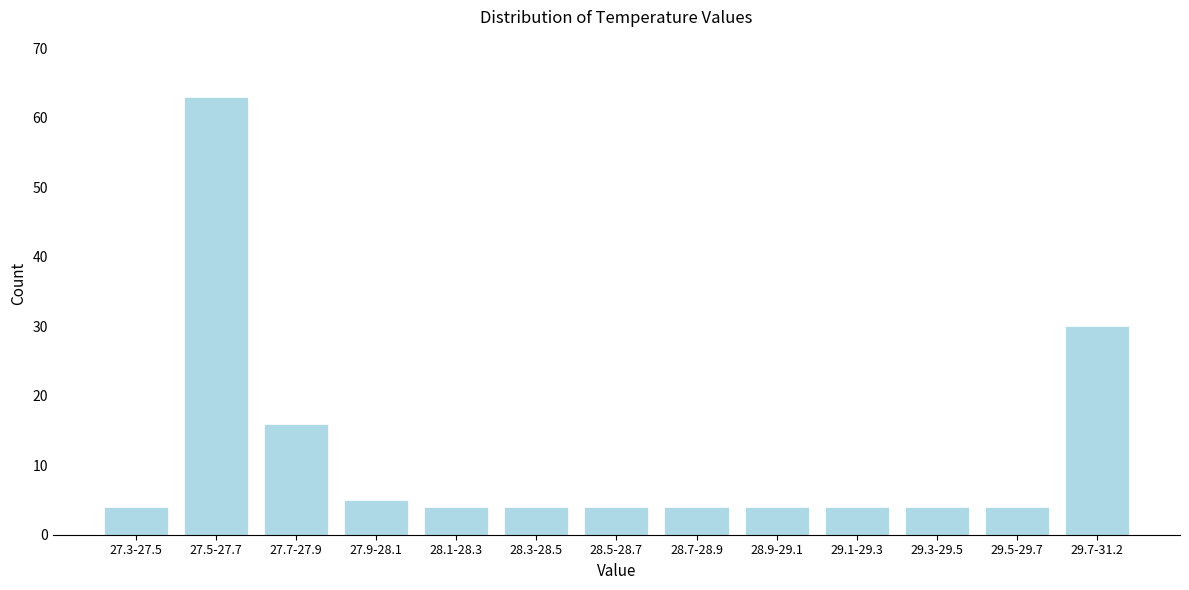

Reading left to right, what are all the values shown in this chart?

27.3-27.5=4	27.5-27.7=63	27.7-27.9=16	27.9-28.1=5	28.1-28.3=4	28.3-28.5=4	28.5-28.7=4	28.7-28.9=4	28.9-29.1=4	29.1-29.3=4	29.3-29.5=4	29.5-29.7=4	29.7-31.2=30